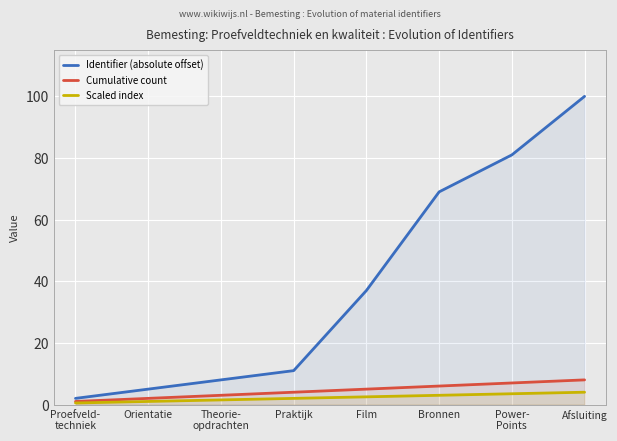

The Cumulative count series shows 9.7 at Power-
Points. True or false?

False